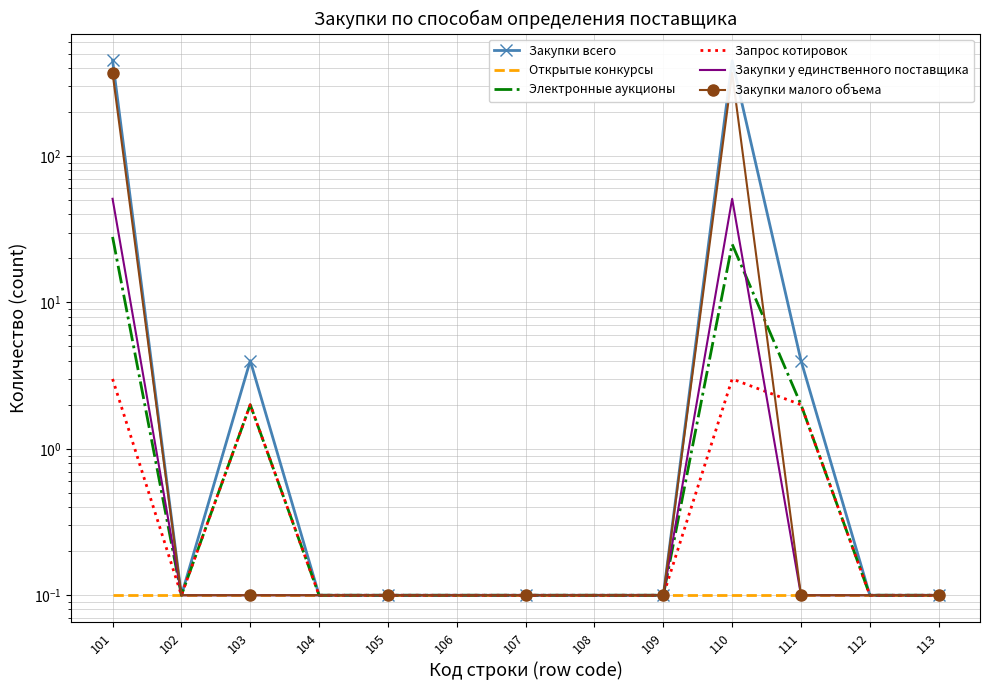

How many data points does each series have?

13